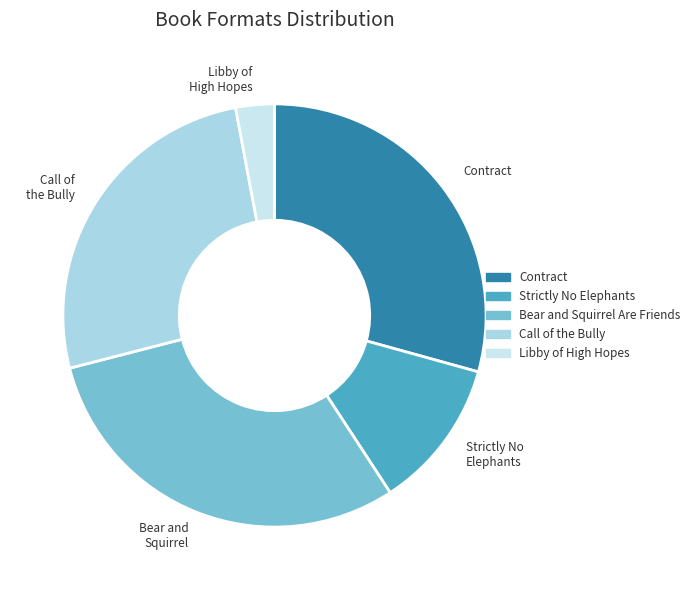

Does any single category account for the majority?

No